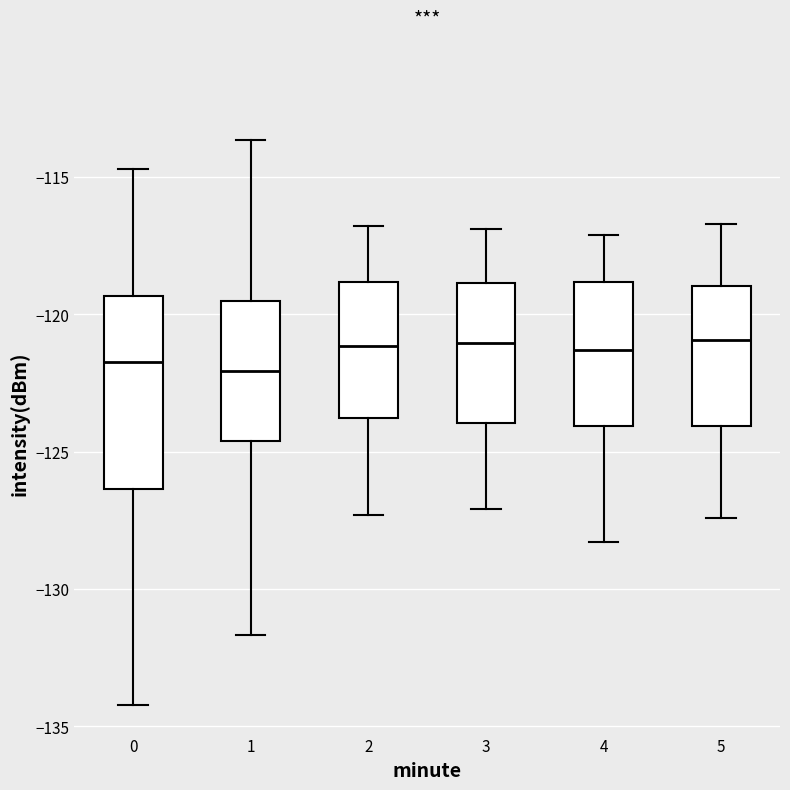

Comparing the boxes themselves (not the whiskers), which one is the tallest?

0